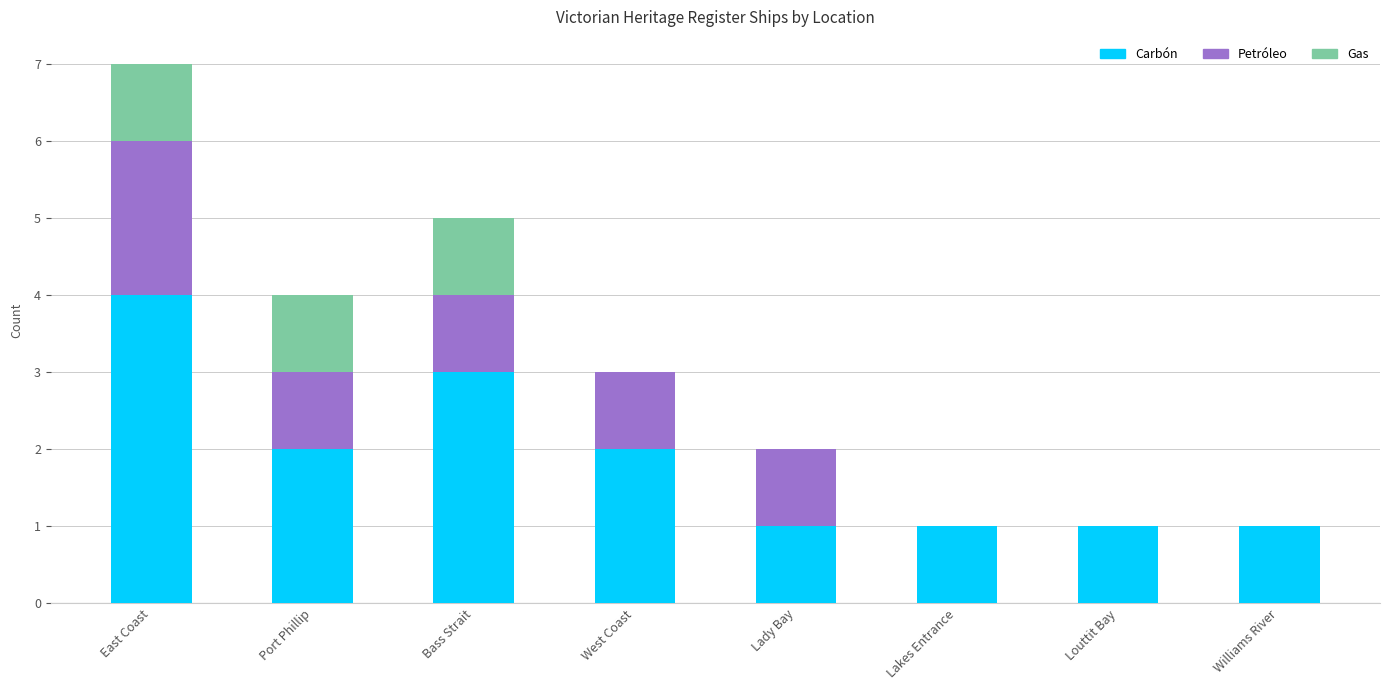

Are the bars horizontal?

No